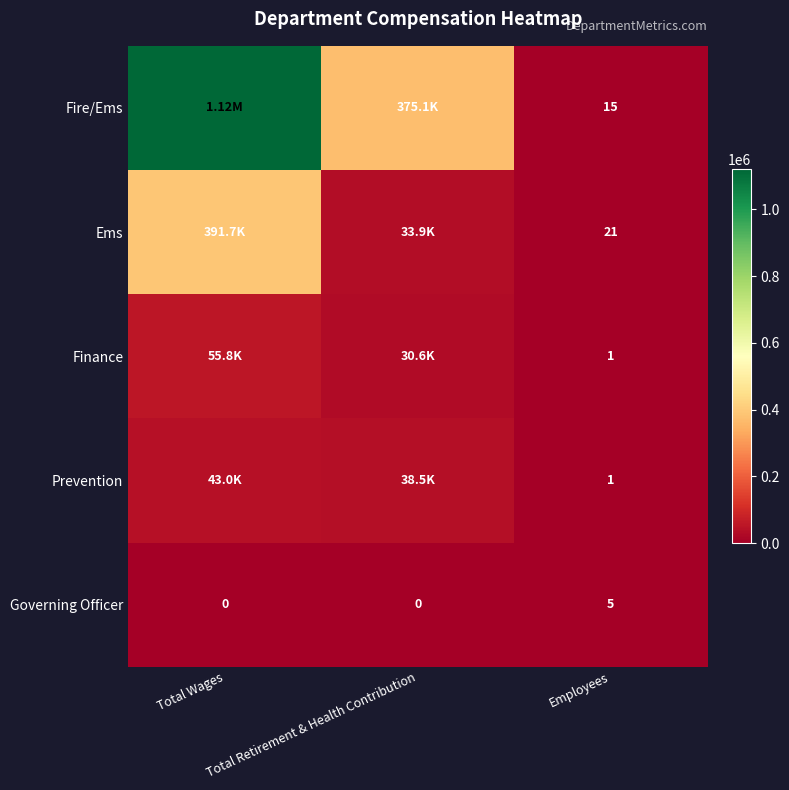

At which label does Governing Officer reach its peak?

Employees